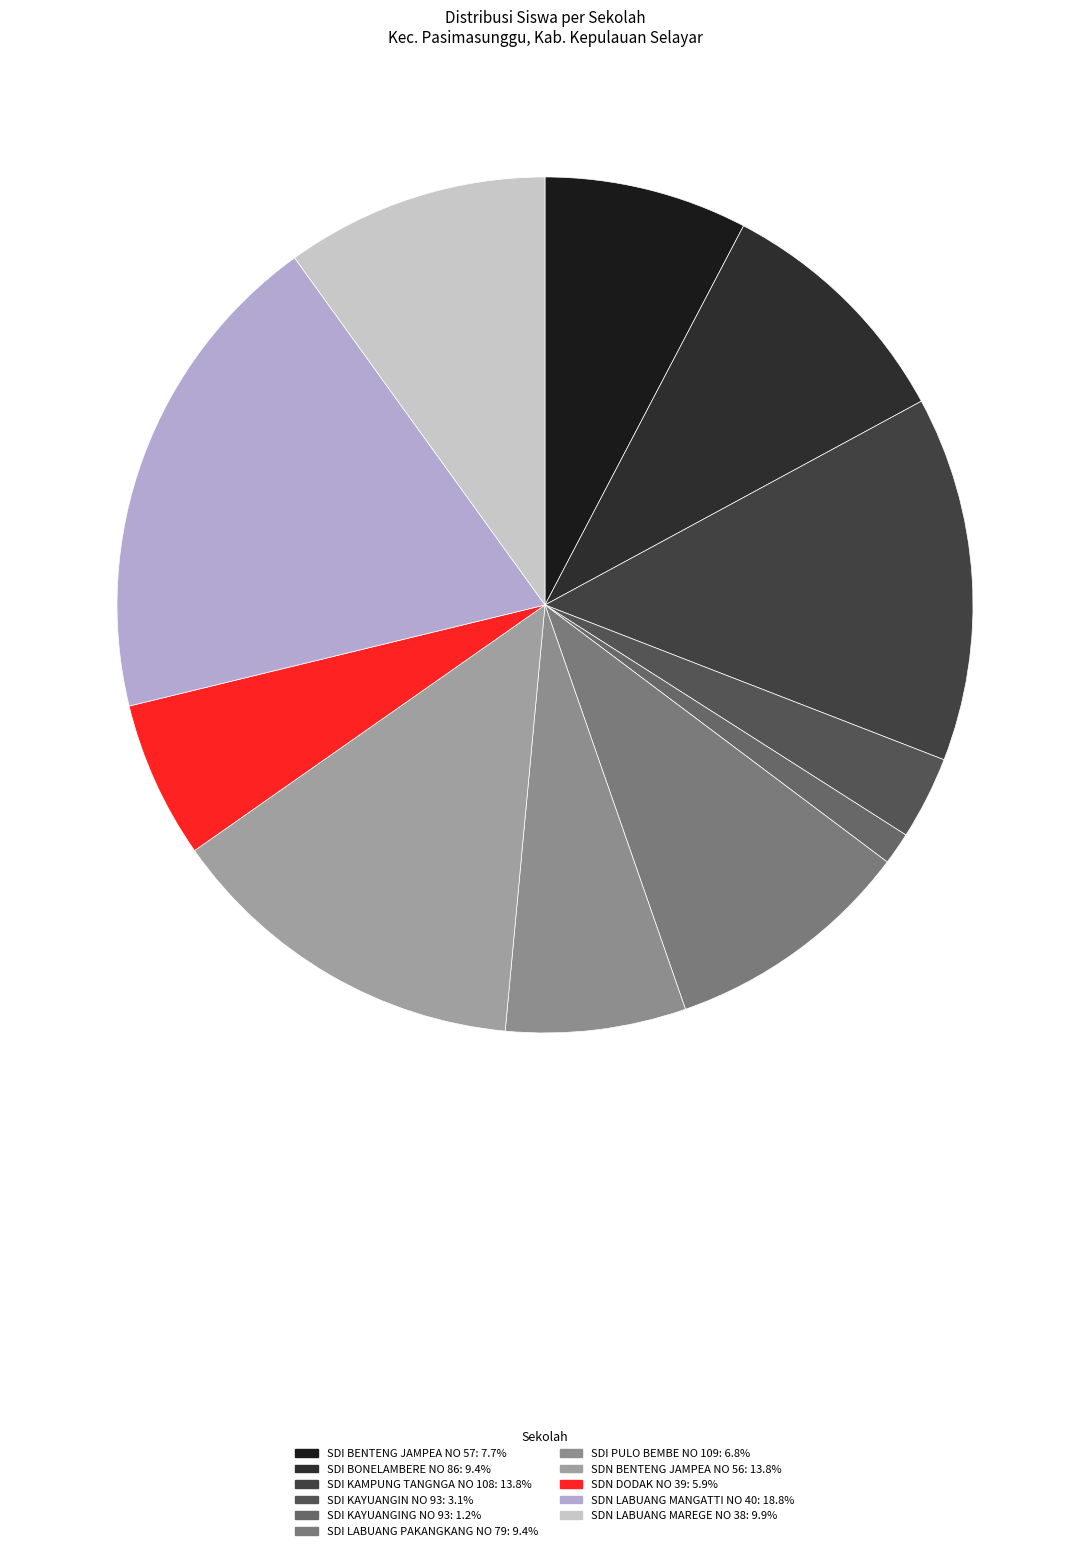

Does any single category account for the majority?

No